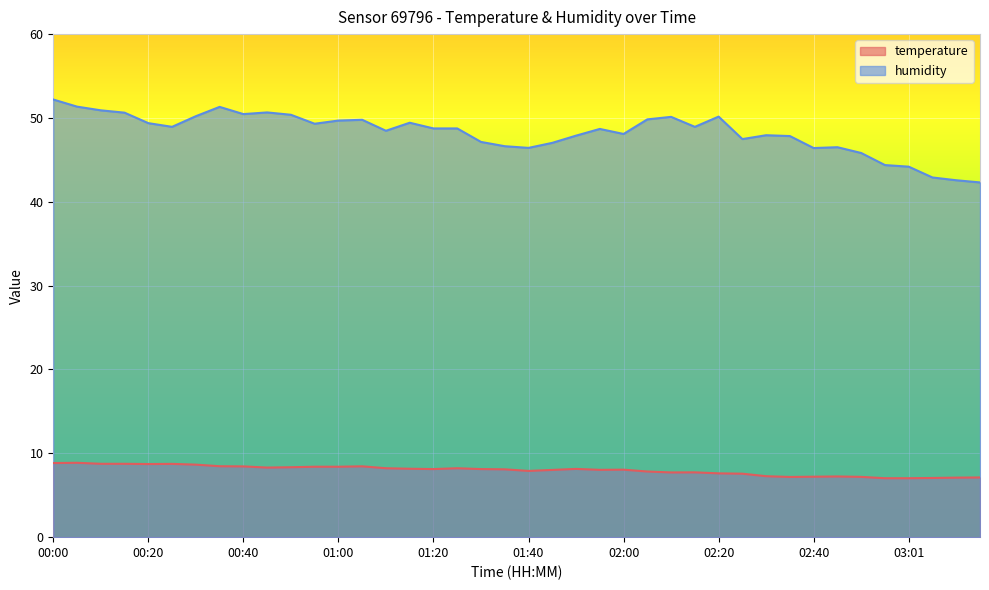

The value of humidity at 02:46 is 21.7. True or false?

False